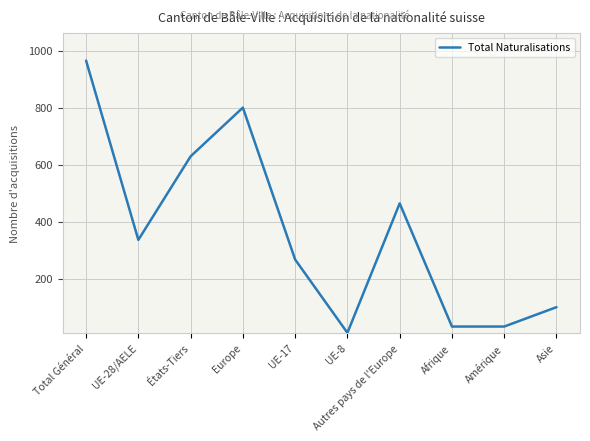

What is the sum of all values?

3635